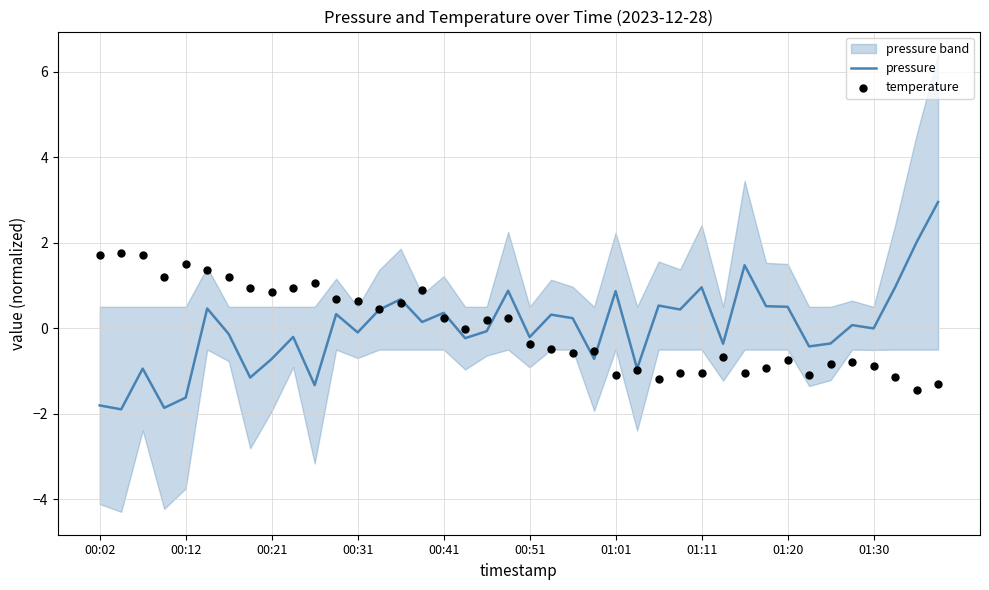

True or false: pressure has a value of 1.0 at 01:11.

True